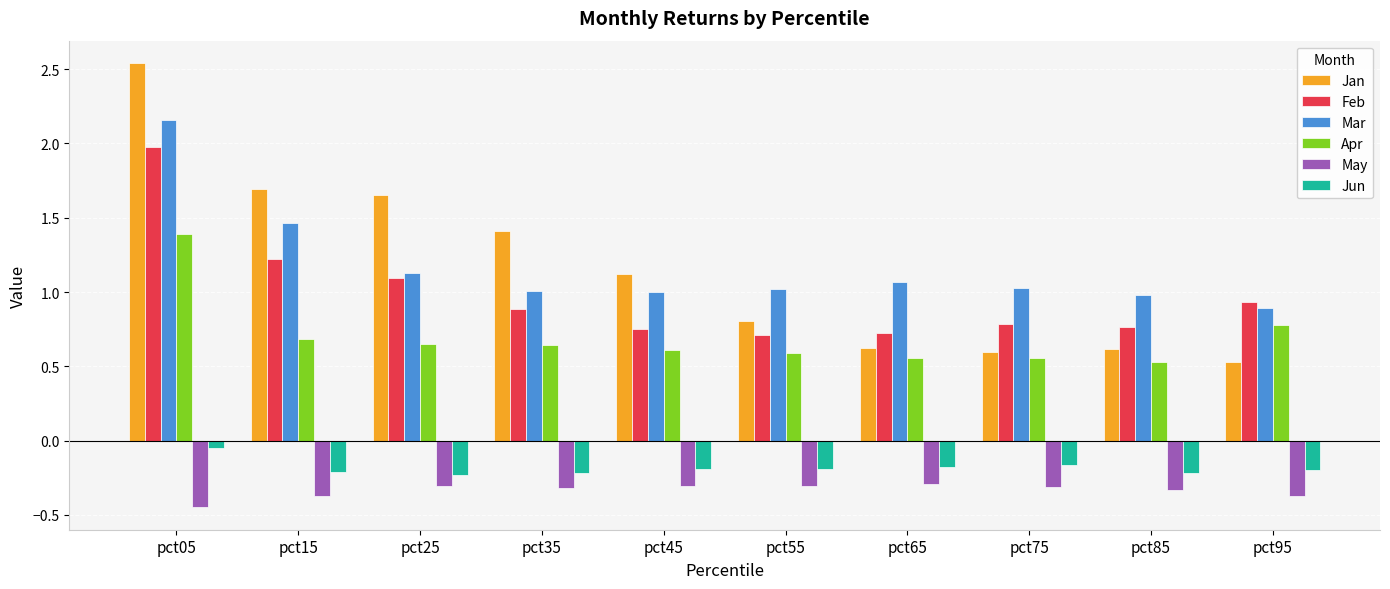

At which category is the sum across all series the highest?

pct05